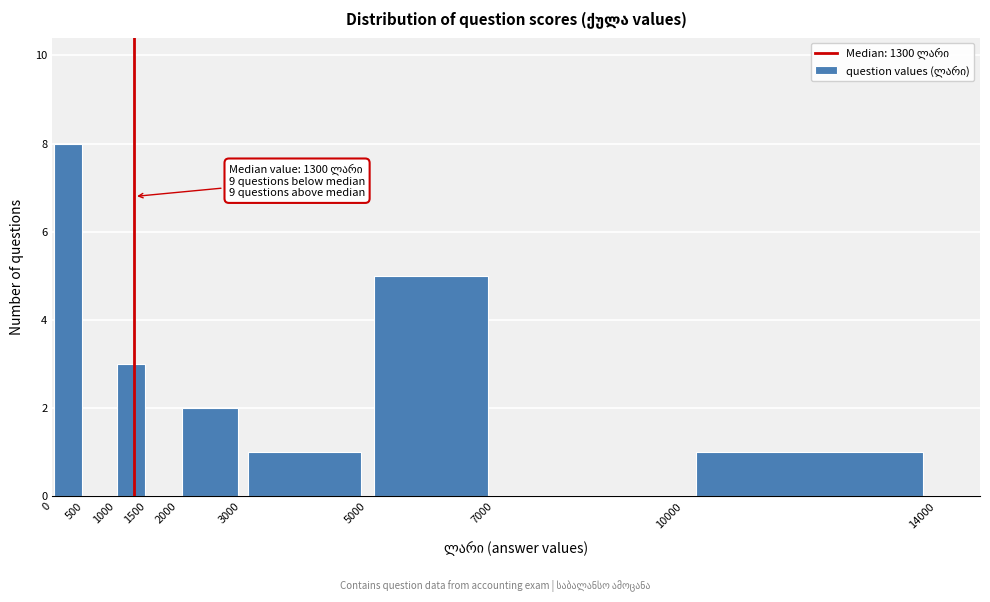

Over which range of the x-axis is the bar tallest?

0 to 500